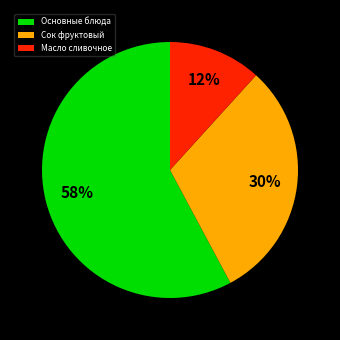

Is there a majority slice in this chart?

Yes